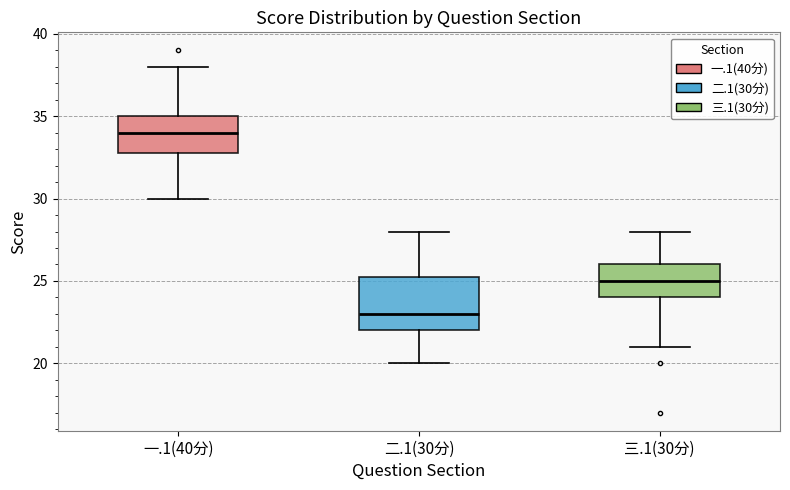

Where does the lower whisker of the box for 一.1(40分) end on the y-axis? The values are not printed on the chart, so give them approximately, as read against the axis.

30.0